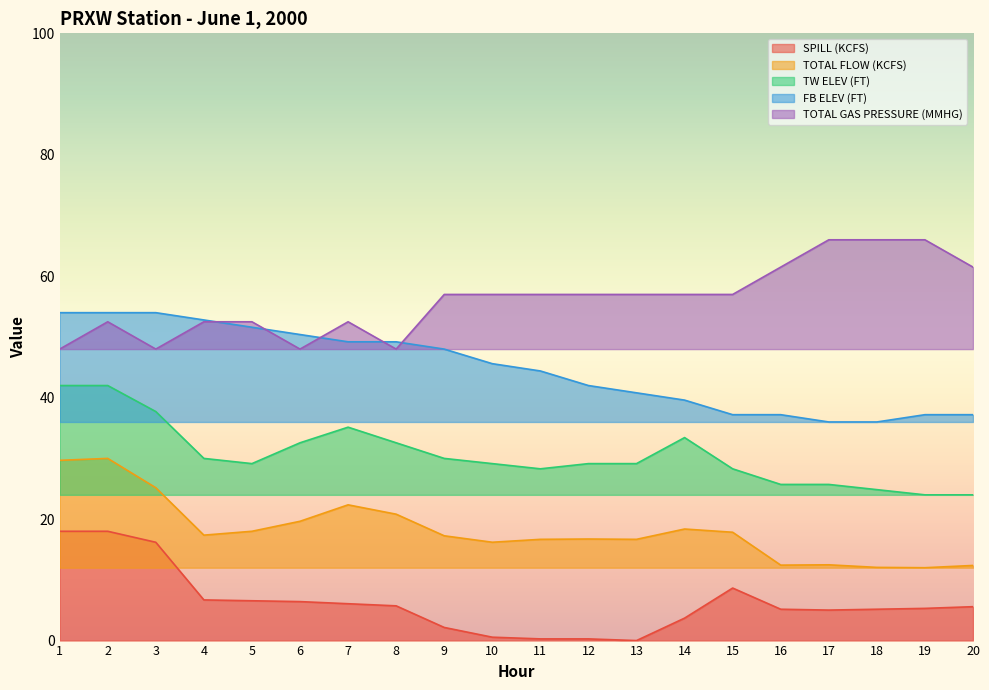

Reading right to left, what are all the values shown in this chart?

TOTAL FLOW (KCFS): 12.4	12.0	12.1	12.5	12.4	17.8	18.4	16.7	16.7	16.7	16.2	17.3	20.8	22.4	19.6	18.0	17.4	25.2	30.0	29.7
TW ELEV (FT): 24.0	24.0	24.9	25.7	25.7	28.3	33.4	29.1	29.1	28.3	29.1	30.0	32.6	35.1	32.6	29.1	30.0	37.7	42.0	42.0
FB ELEV (FT): 37.2	37.2	36.0	36.0	37.2	37.2	39.6	40.8	42.0	44.4	45.6	48.0	49.2	49.2	50.4	51.6	52.8	54.0	54.0	54.0
SPILL (KCFS): 5.6	5.3	5.2	5.0	5.2	8.7	3.7	0.0	0.3	0.3	0.6	2.2	5.7	6.1	6.4	6.6	6.7	16.2	18.0	18.0
TOTAL GAS PRESSURE (MMHG): 61.5	66.0	66.0	66.0	61.5	57.0	57.0	57.0	57.0	57.0	57.0	57.0	48.0	52.5	48.0	52.5	52.5	48.0	52.5	48.0